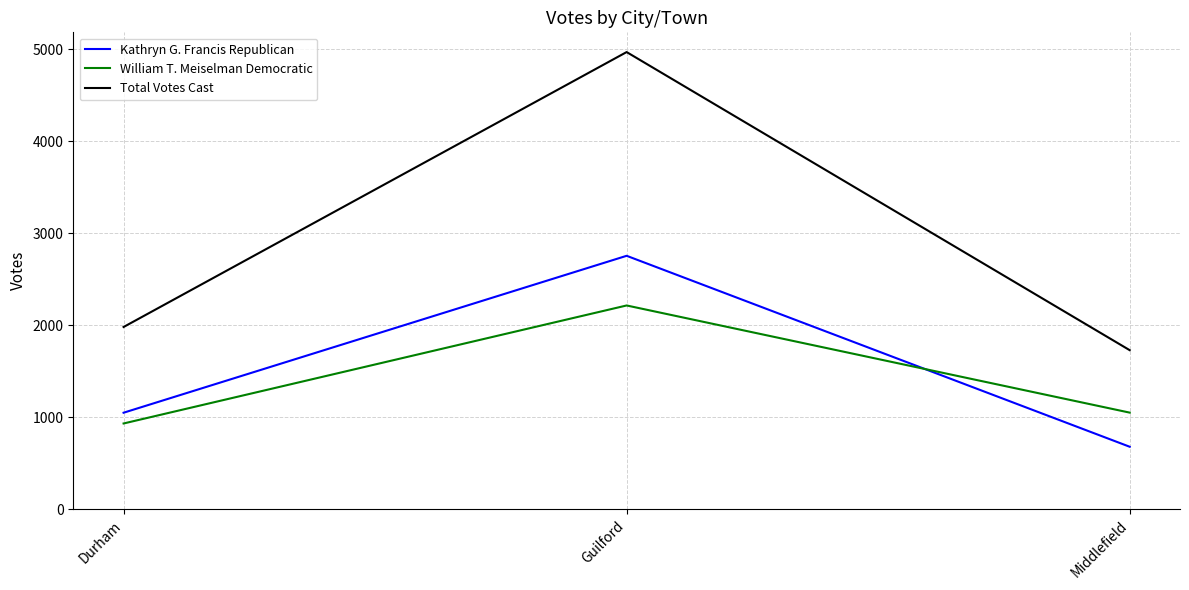

At Guilford, list the series in order from largest to smallest.

Total Votes Cast, Kathryn G. Francis Republican, William T. Meiselman Democratic